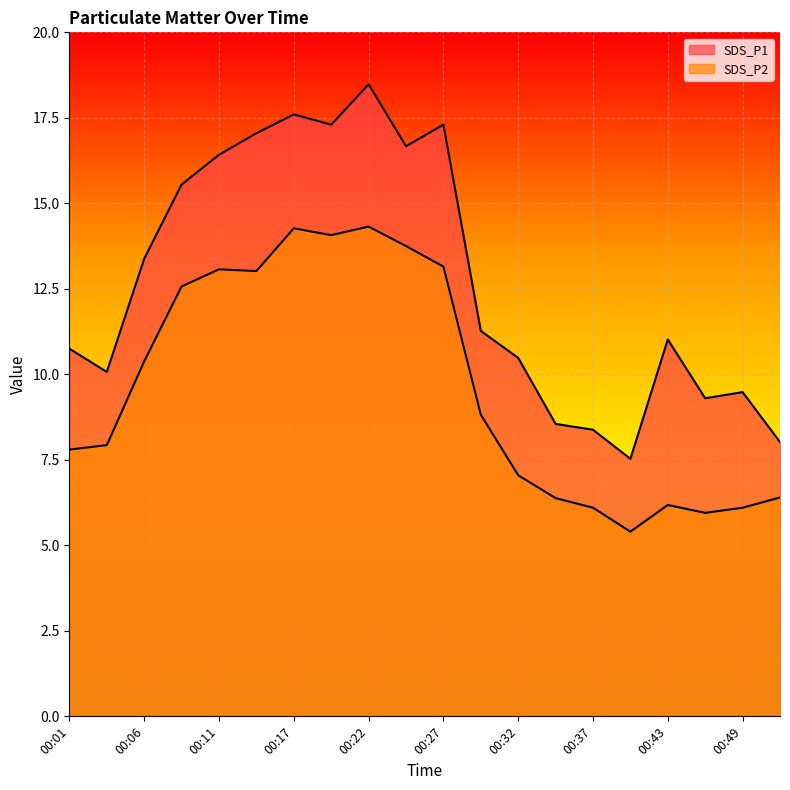

True or false: SDS_P1 has more than 1 points higher than both neighbors.

True